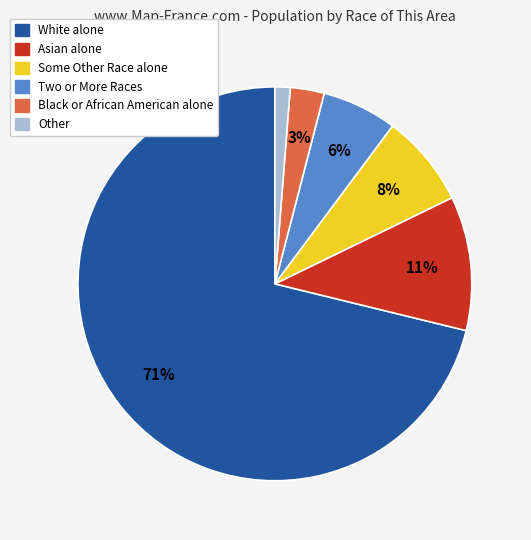

To the nearest percent, what is the difference between the largest and smallest slice percentages?

70%